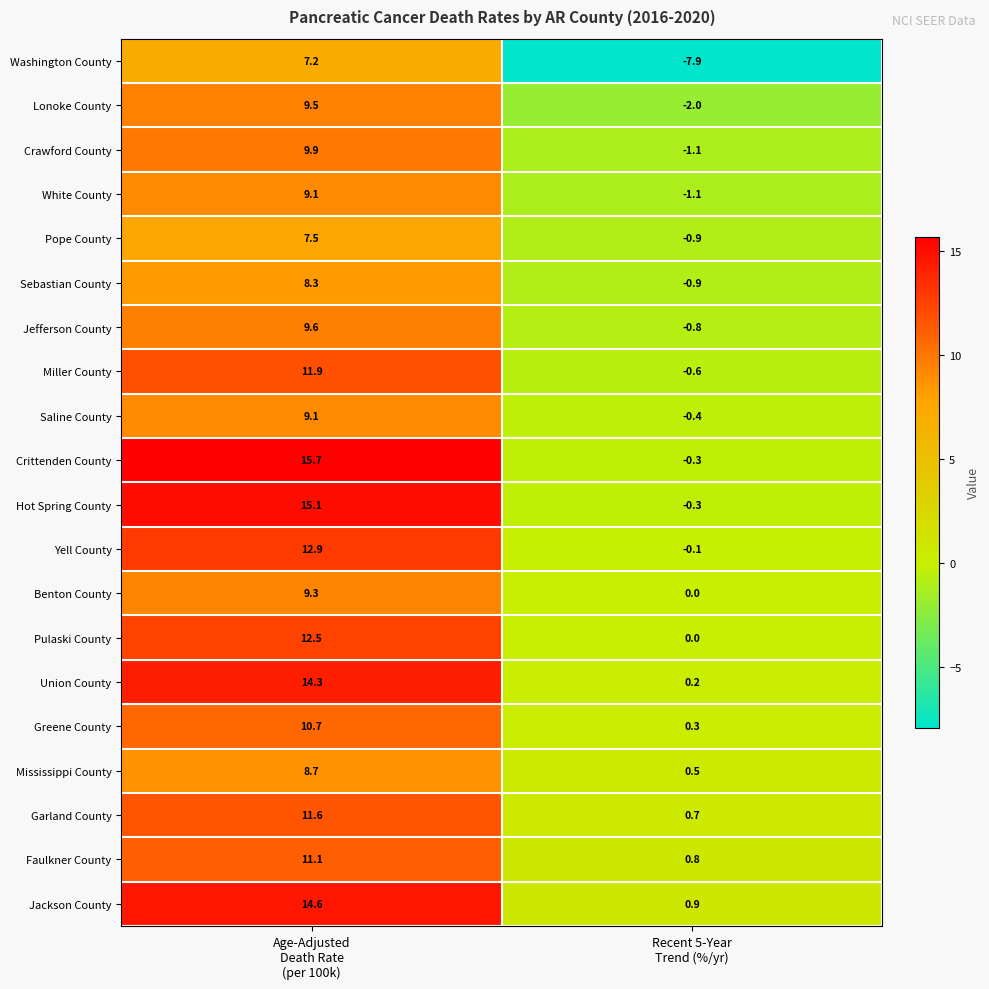

What is the smallest value displayed?

-7.9